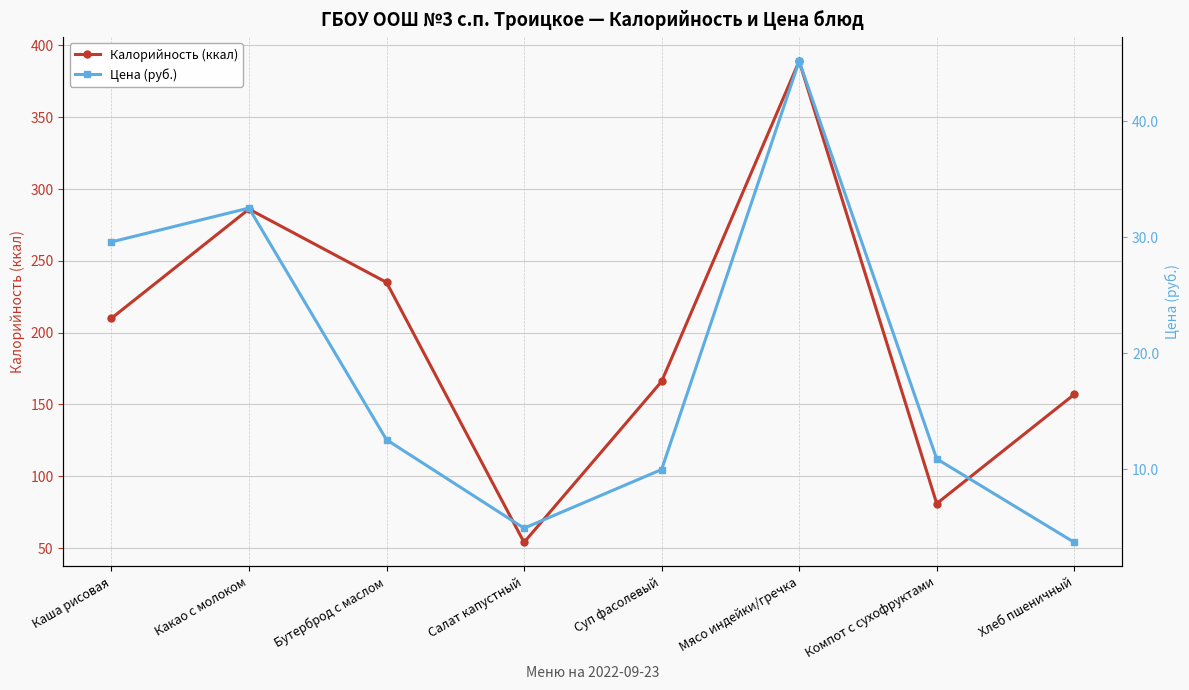

Reading left to right, what are all the values shown in this chart?

Калорийность (ккал): Каша рисовая=210.0	Какао с молоком=286.0	Бутерброд с маслом=235.0	Салат капустный=54.0	Суп фасолевый=166.0	Мясо индейки/гречка=389.0	Компот с сухофруктами=81.0	Хлеб пшеничный=157.0
Цена (руб.): Каша рисовая=29.6	Какао с молоком=32.5	Бутерброд с маслом=12.5	Салат капустный=4.9	Суп фасолевый=10.0	Мясо индейки/гречка=45.2	Компот с сухофруктами=10.9	Хлеб пшеничный=3.7